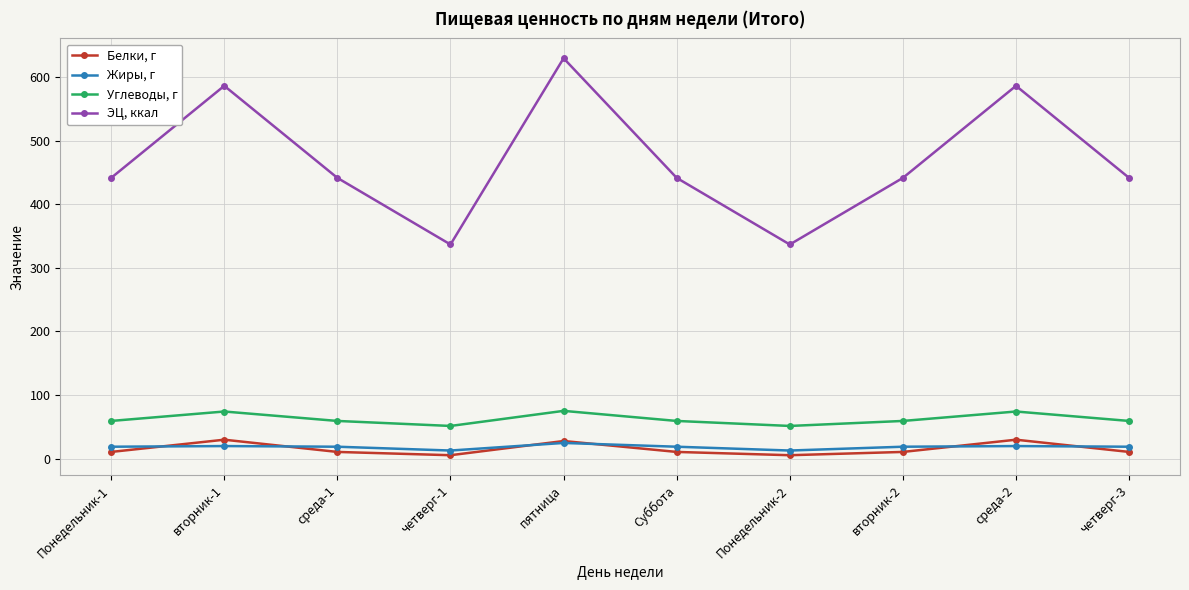

Rank the series at четверг-3 from highest to lowest value.

ЭЦ, ккал, Углеводы, г, Жиры, г, Белки, г